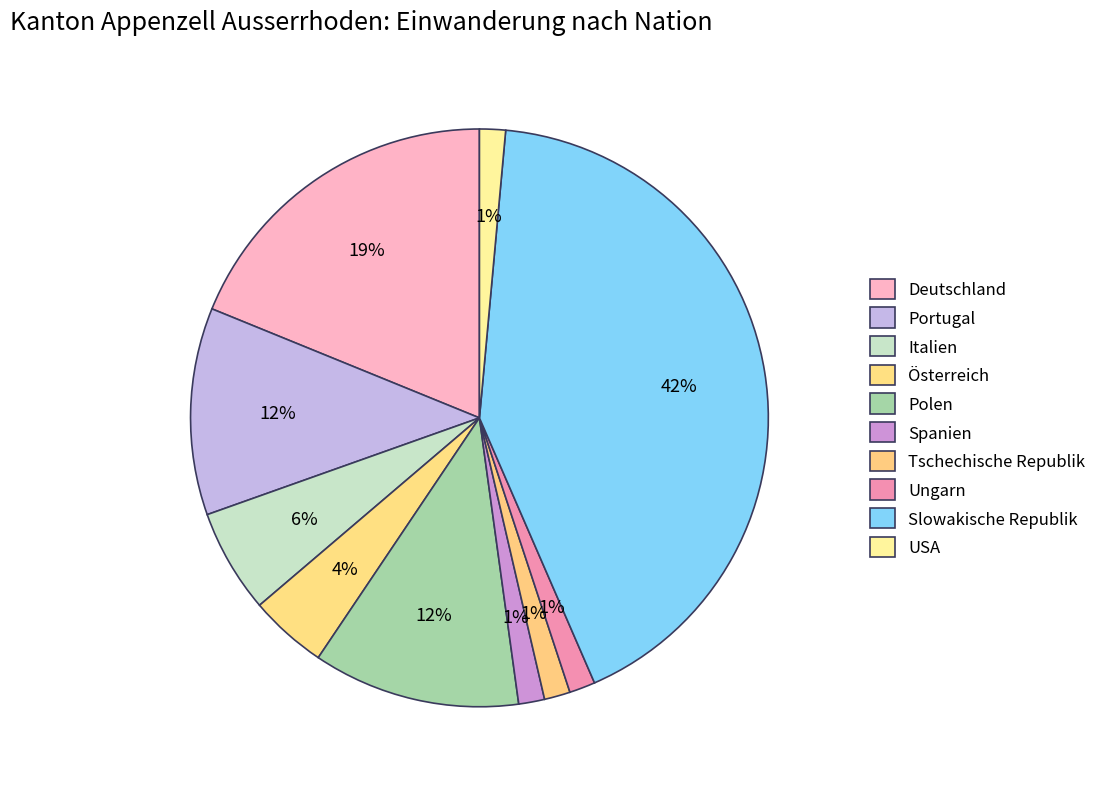

To the nearest percent, what percentage of the pie is Tschechische Republik?

1%